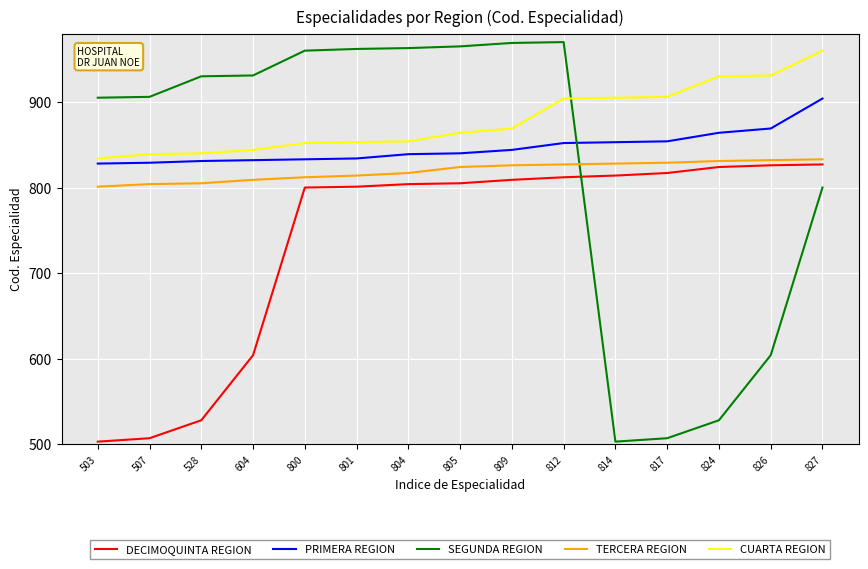

How many intersections are there between SEGUNDA REGION and PRIMERA REGION?

1